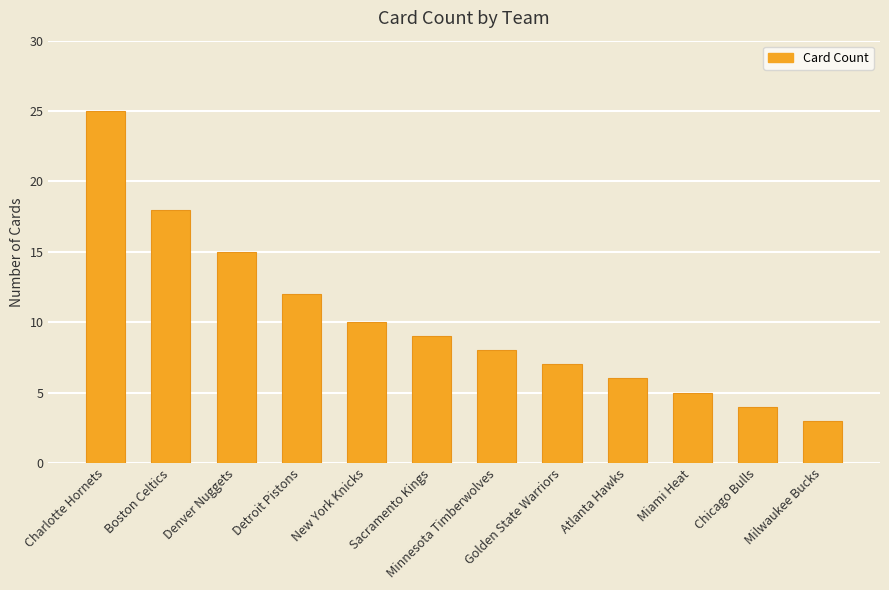

List the labels in order of value, largest first.

Charlotte Hornets, Boston Celtics, Denver Nuggets, Detroit Pistons, New York Knicks, Sacramento Kings, Minnesota Timberwolves, Golden State Warriors, Atlanta Hawks, Miami Heat, Chicago Bulls, Milwaukee Bucks